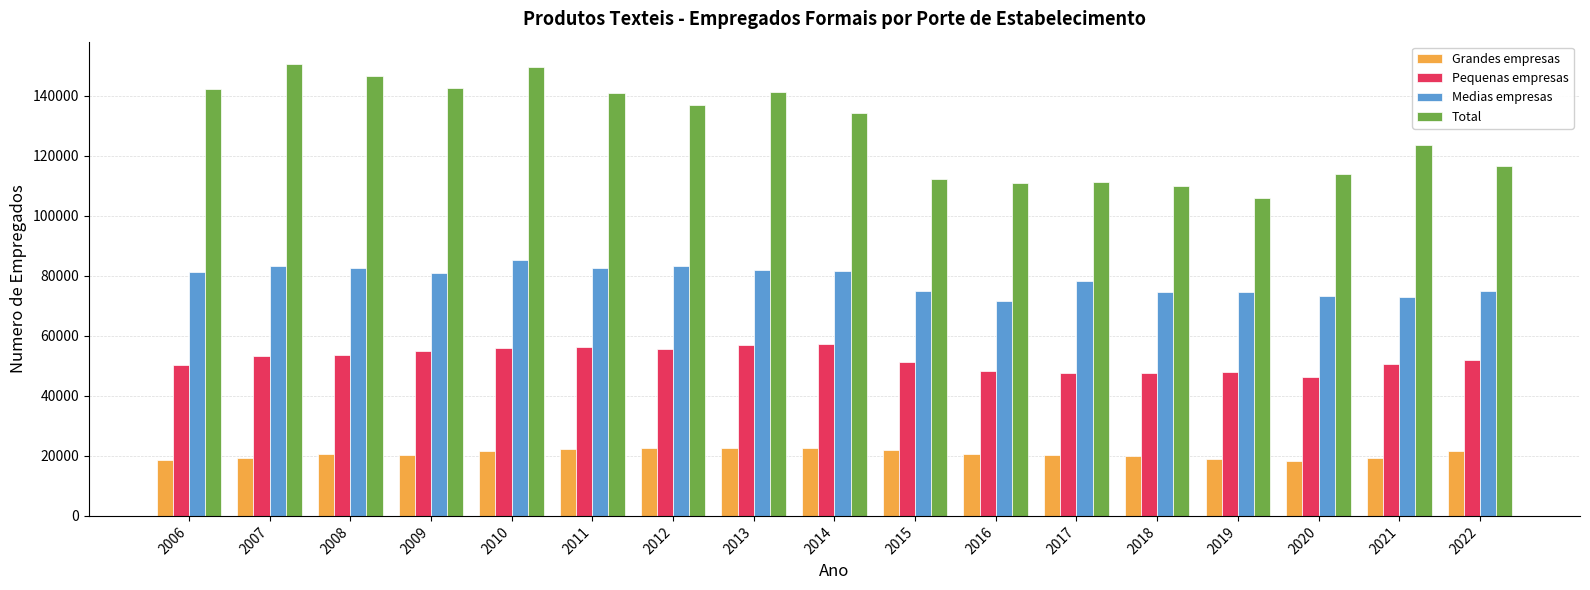

What is the difference between the second highest and minimum values in the Grandes empresas series?

4255